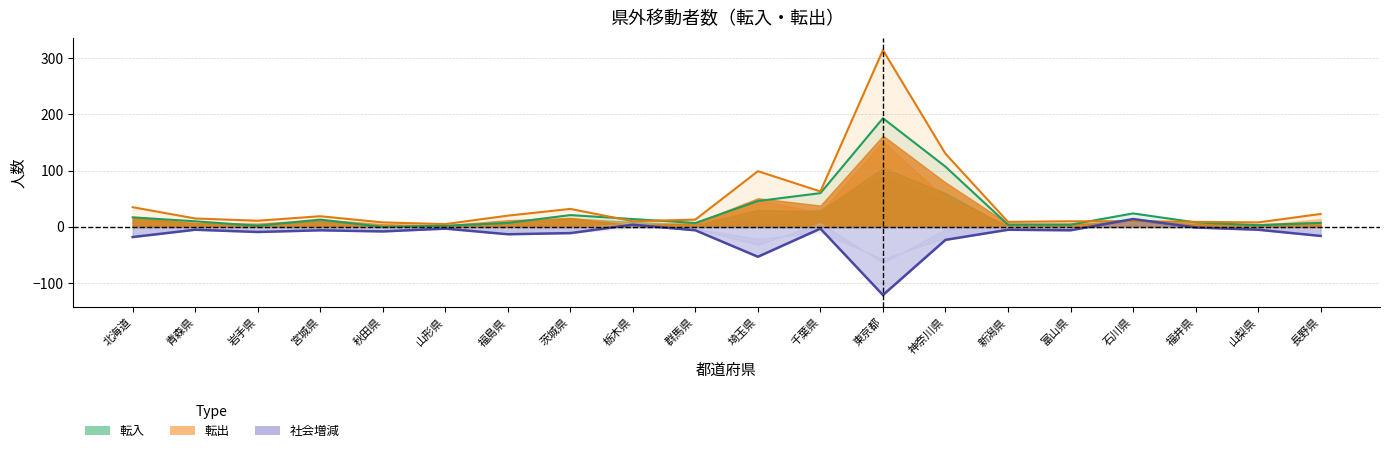

Reading left to right, what are all the values shown in this chart?

北海道=-18	青森県=-5	岩手県=-9	宮城県=-6	秋田県=-8	山形県=-3	福島県=-13	茨城県=-11	栃木県=4	群馬県=-6	埼玉県=-53	千葉県=-3	東京都=-121	神奈川県=-23	新潟県=-5	富山県=-6	石川県=14	福井県=-1	山梨県=-5	長野県=-16